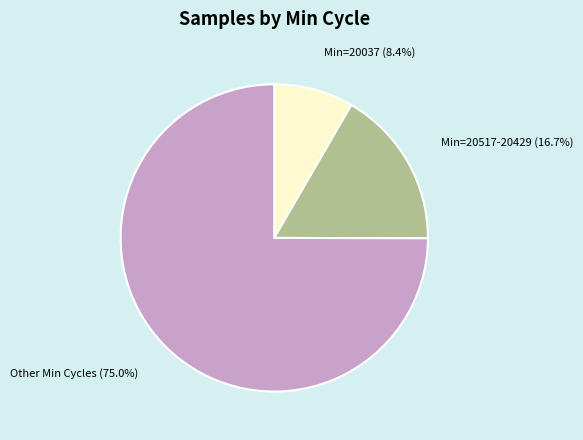

Is there any slice that represents more than half of the pie?

Yes